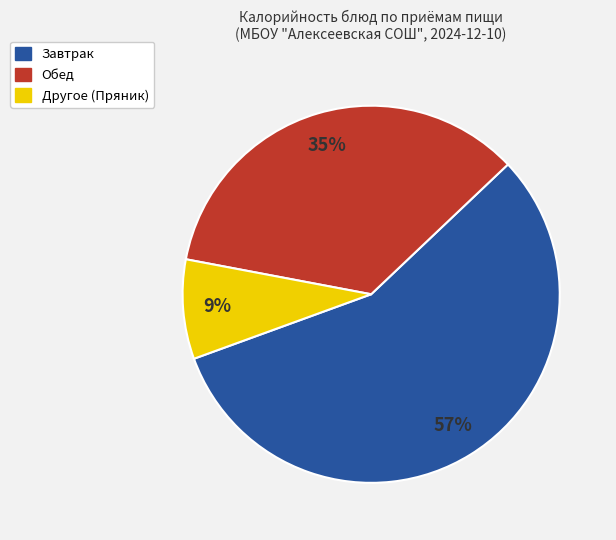

Does any single category account for the majority?

Yes